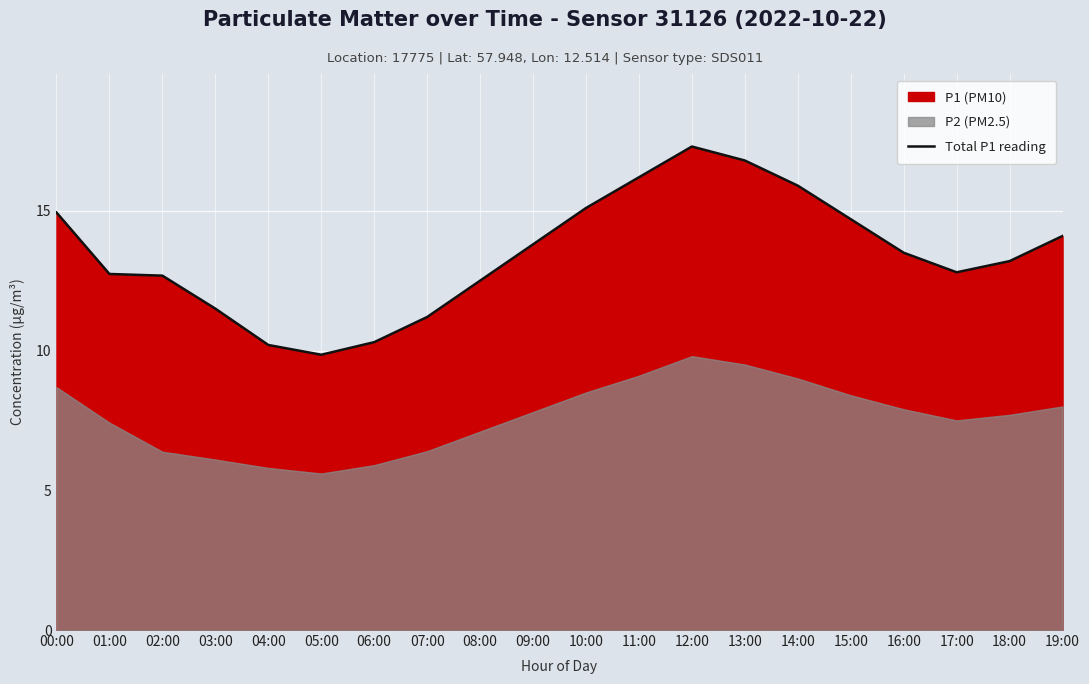

What is the change in value from 09:00 to 19:00?

+0.3